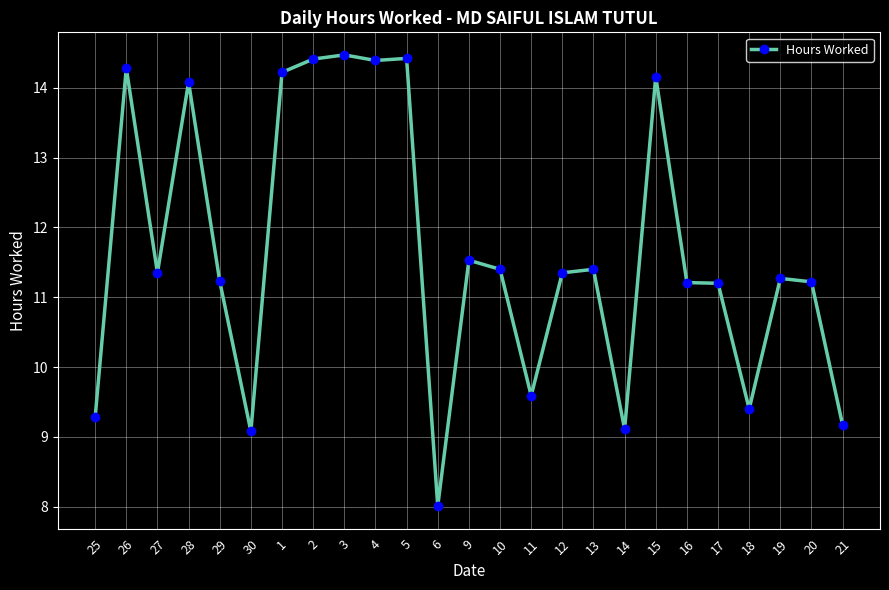

The chart shows a value of 13.0 at 30. True or false?

False